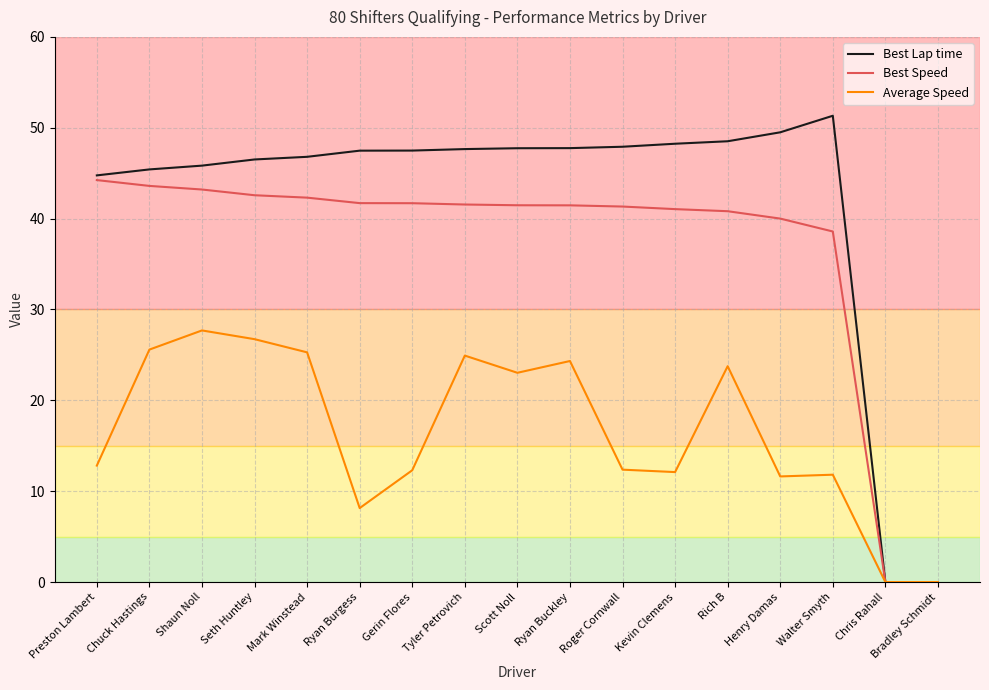

What is the spread (max minus min) of values at Ryan Burgess?

39.3